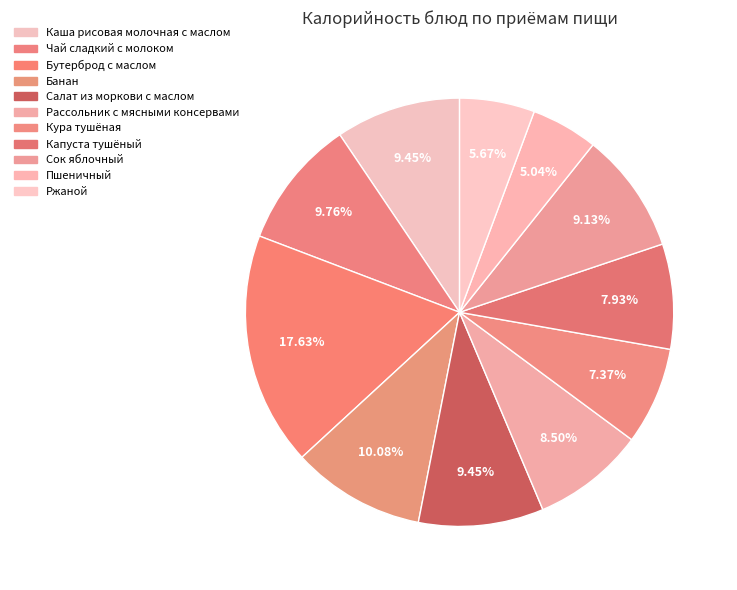

To the nearest percent, what is the difference between the Банан and Ржаной slice percentages?

4%